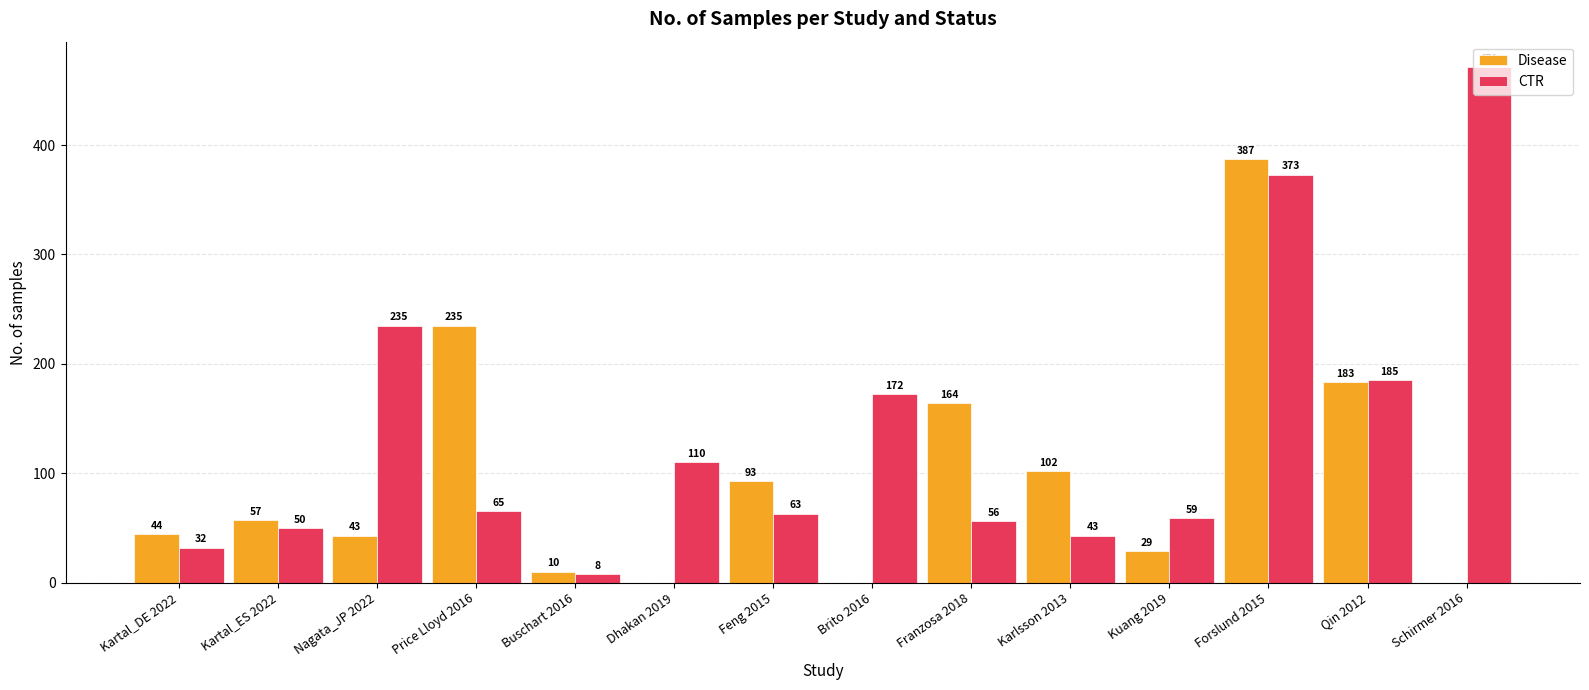

True or false: Disease has a value of 0 at Schirmer 2016.

True